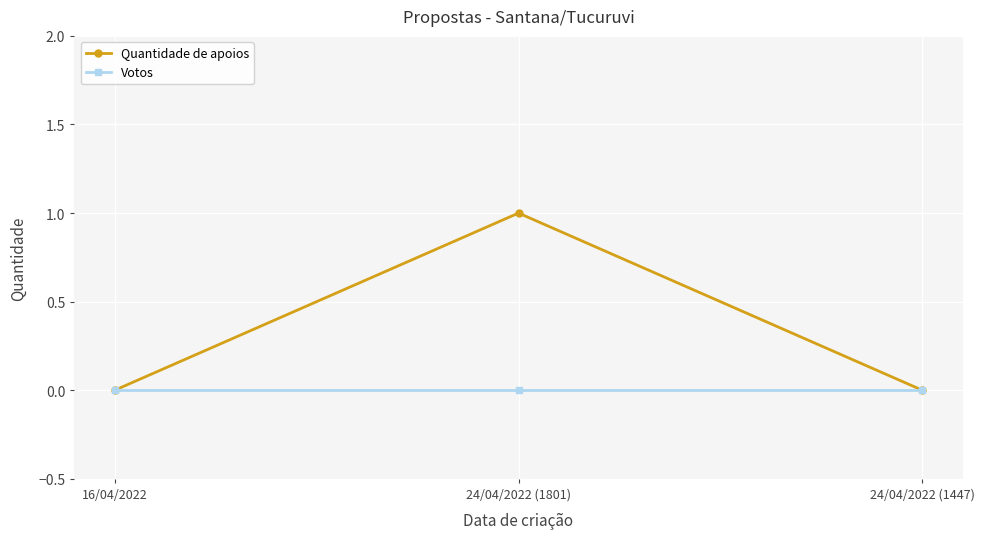

Which series has the widest spread of values?

Quantidade de apoios